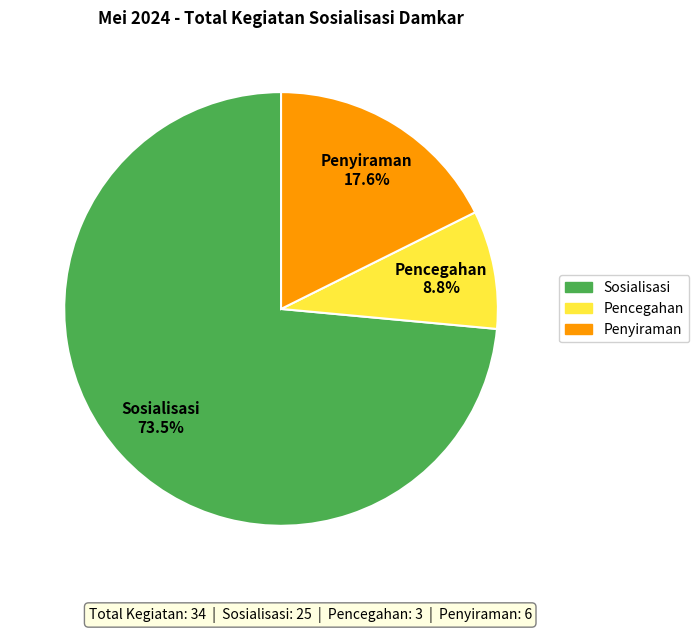

Which category has the biggest portion of the pie?

Sosialisasi